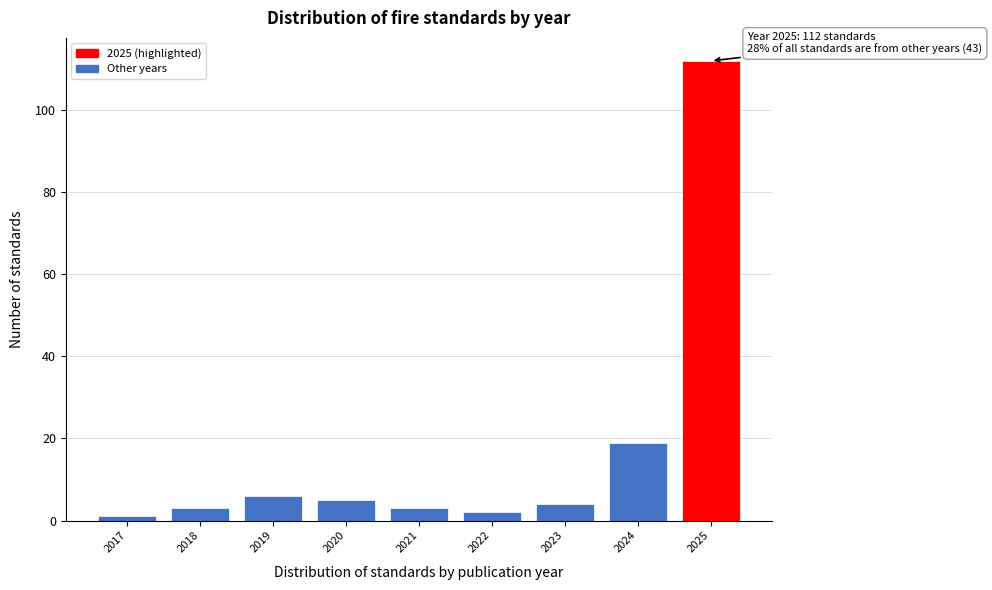

Over which range of the x-axis is the bar tallest?

2024.5 to 2025.5